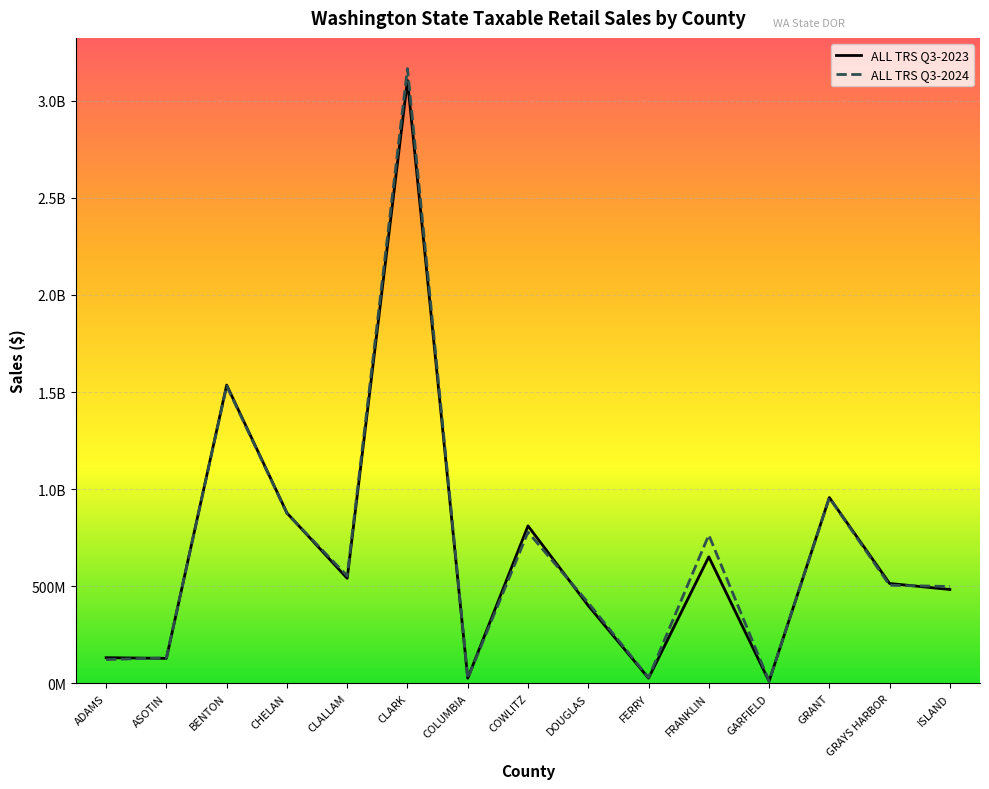

Where is the first local minimum for ALL TRS Q3-2023?

ASOTIN